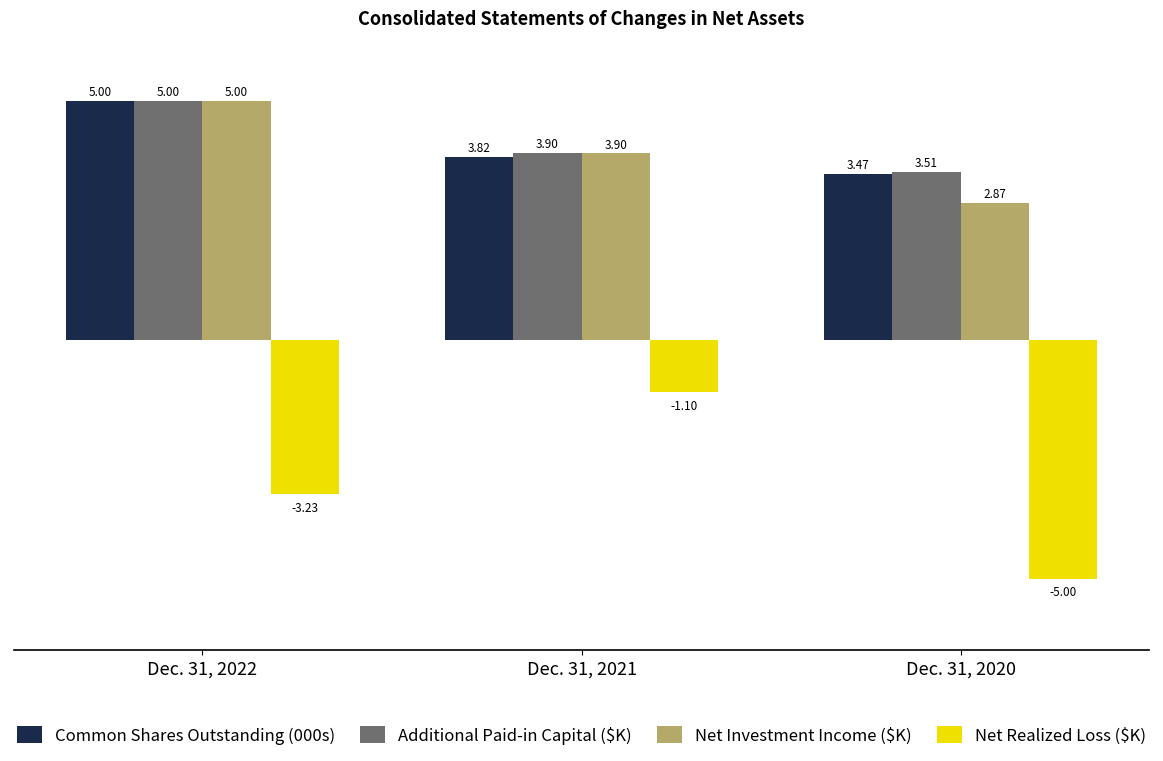

What is the minimum value for Net Realized Loss ($K)?

-5.0